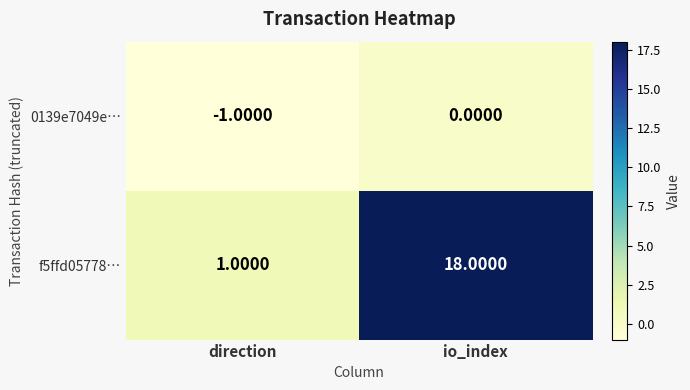

How many distinct data groups are displayed?

2